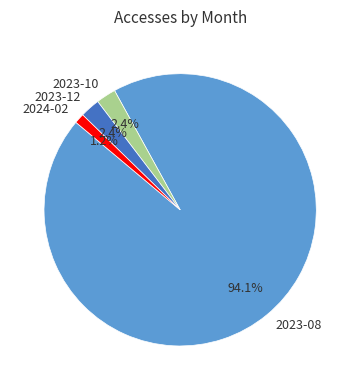

Combined, do 2023-12 and 2023-10 account for over 50%?

No